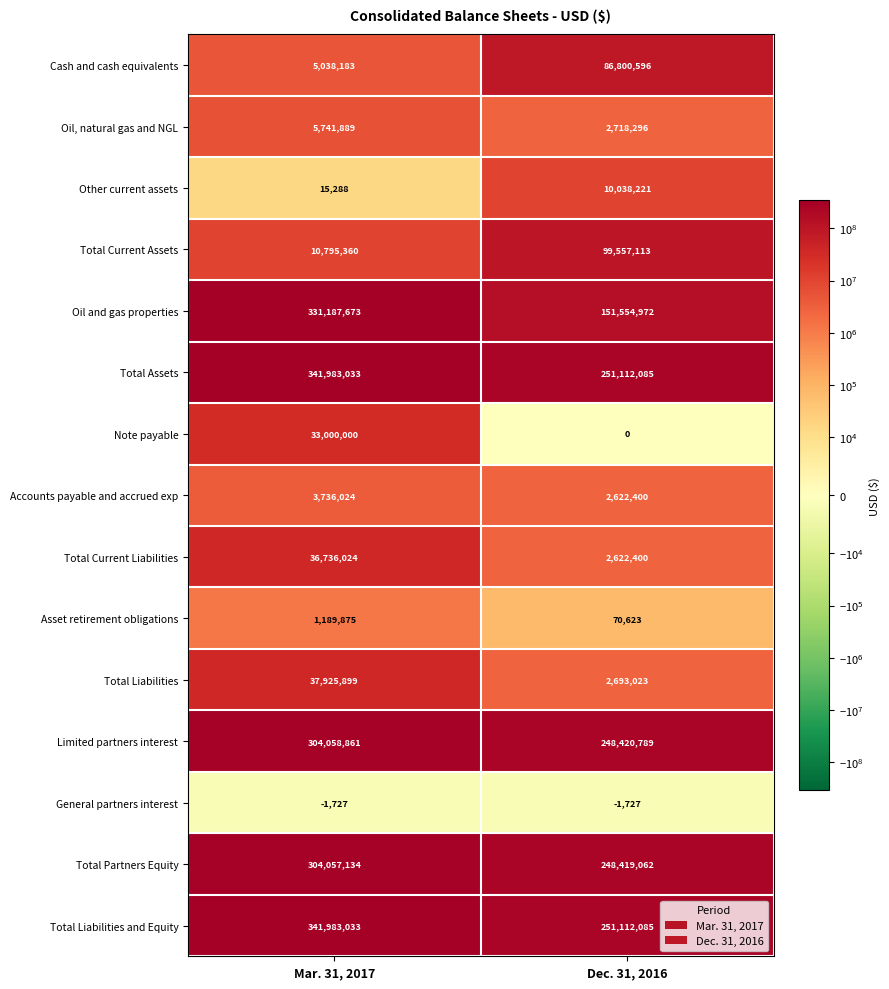

Which category has the highest value in the Total Liabilities and Equity series?

Mar. 31, 2017